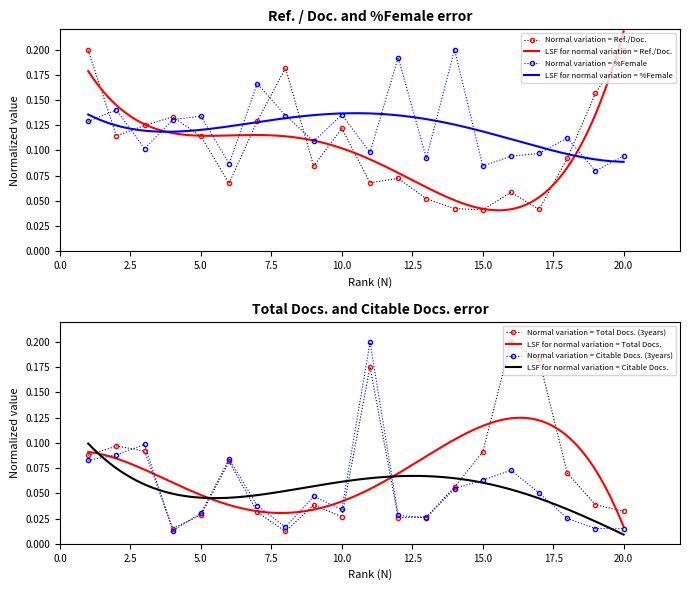

Reading right to left, transcribe all the data shown in this chart.

Ref. / Doc.: 0.2	0.2	0.1	0.0	0.1	0.0	0.0	0.1	0.1	0.1	0.1	0.1	0.2	0.1	0.1	0.1	0.1	0.1	0.1	0.2
Total Docs. (3years): 0.0	0.0	0.1	0.2	0.2	0.1	0.1	0.0	0.0	0.2	0.0	0.0	0.0	0.0	0.1	0.0	0.0	0.1	0.1	0.1
%Female: 0.1	0.1	0.1	0.1	0.1	0.1	0.2	0.1	0.2	0.1	0.1	0.1	0.1	0.2	0.1	0.1	0.1	0.1	0.1	0.1
Citable Docs. (3years): 0.0	0.0	0.0	0.1	0.1	0.1	0.1	0.0	0.0	0.2	0.0	0.0	0.0	0.0	0.1	0.0	0.0	0.1	0.1	0.1